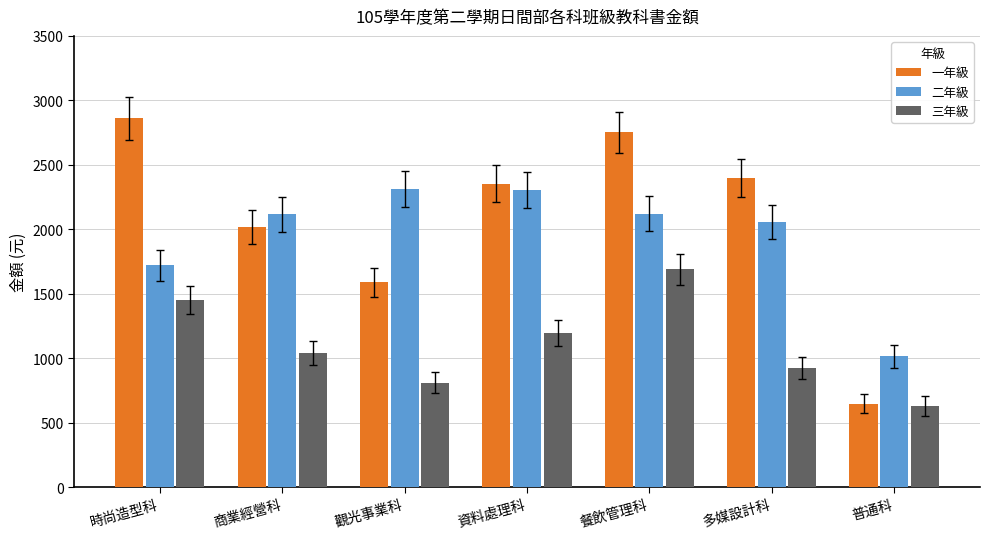

The value of 三年級 at 商業經營科 is 583. True or false?

False